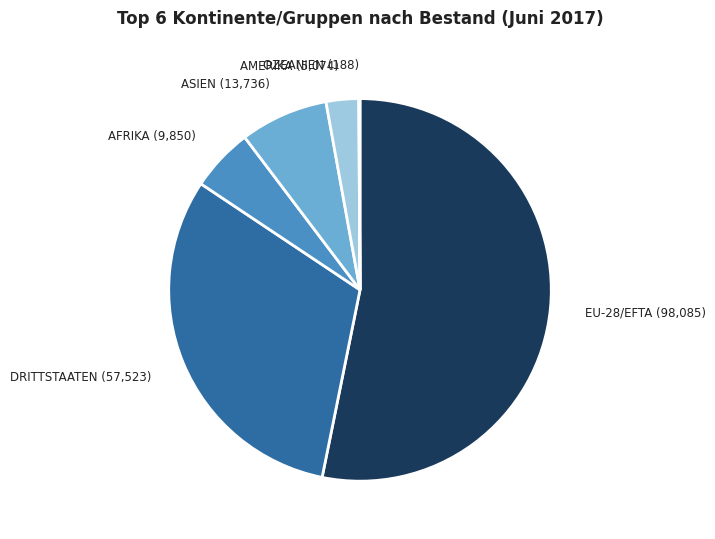

What is the majority slice?

EU-28/EFTA (98,085)